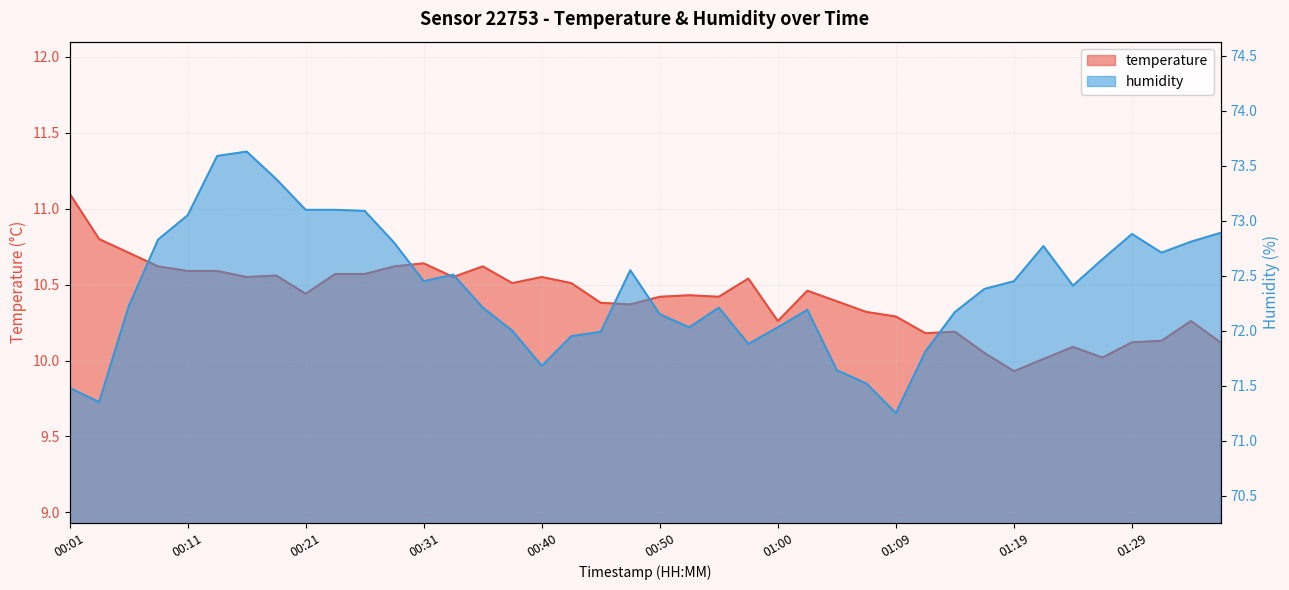

Which category has the highest value in the humidity series?

00:16